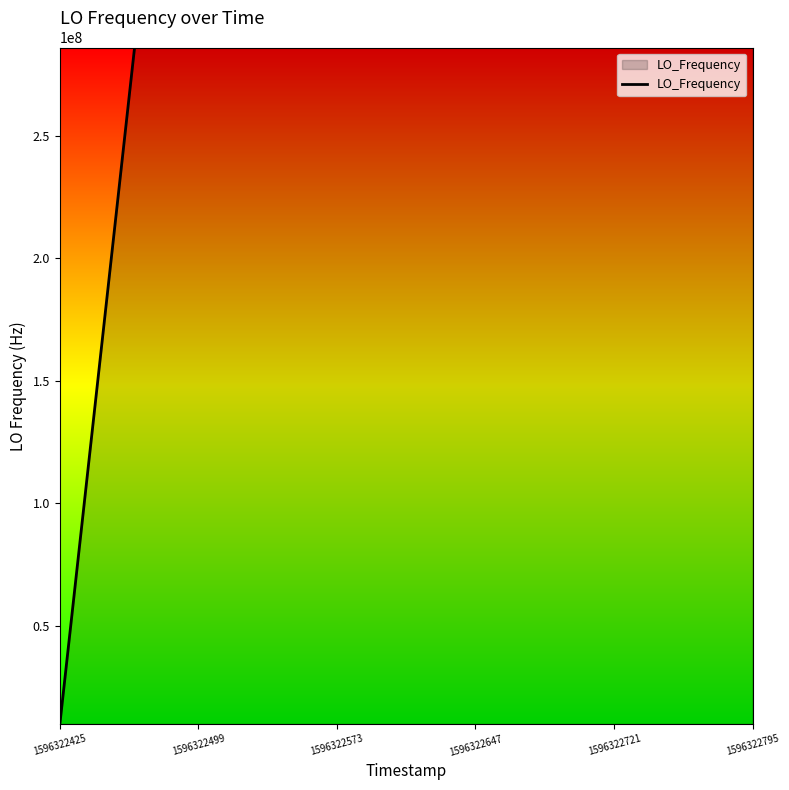

What is the minimum value shown in the chart?

9999978.3